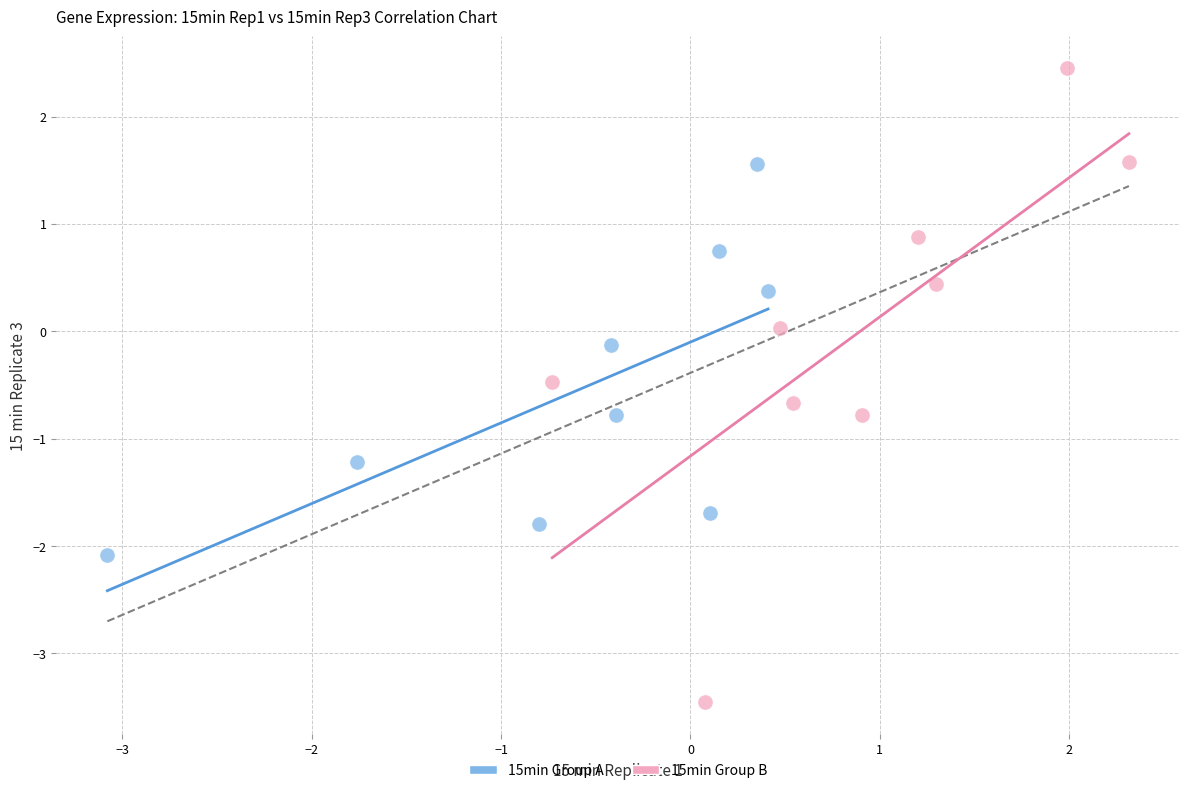

What are all the series names shown in the legend?

15min Group A, 15min Group B